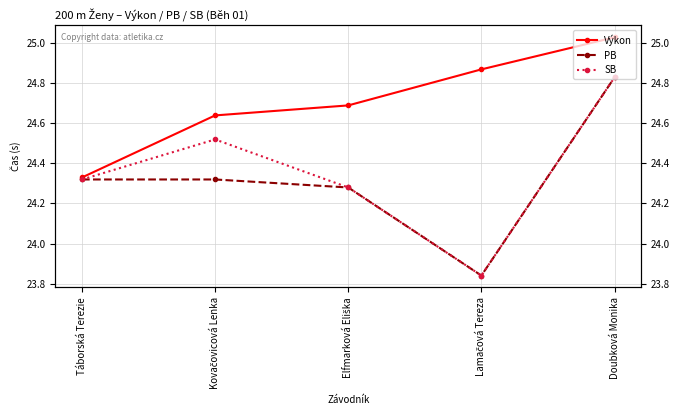

Reading left to right, extract all data points from this chart.

Výkon: 24.3	24.6	24.7	24.9	25.0
PB: 24.3	24.3	24.3	23.8	24.8
SB: 24.3	24.5	24.3	23.8	24.8